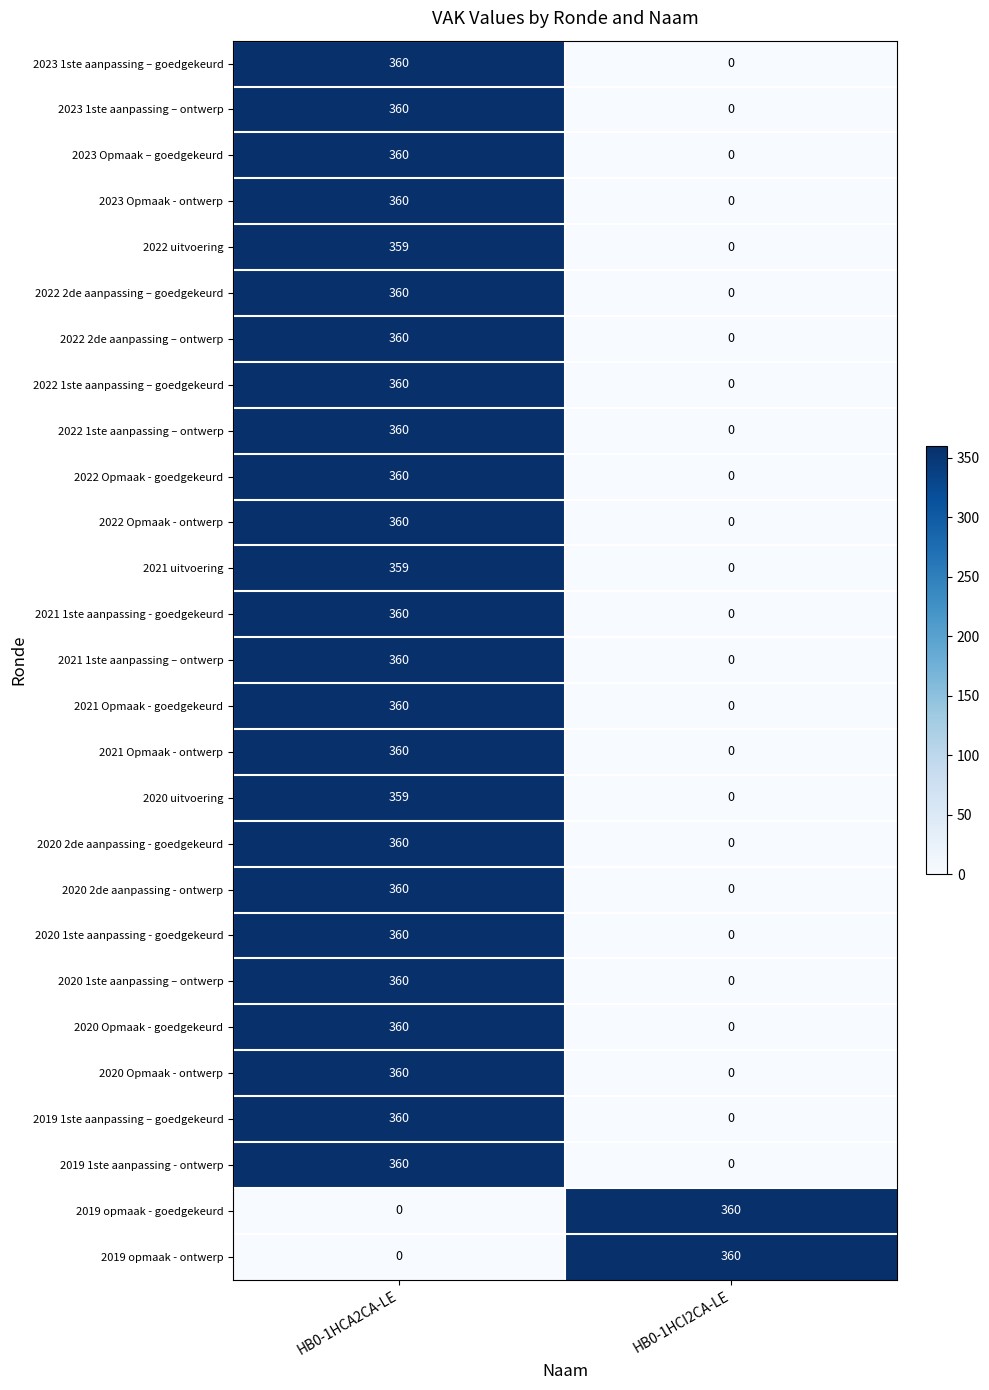

What is the difference between the highest and lowest values at HB0-1HCI2CA-LE?

360